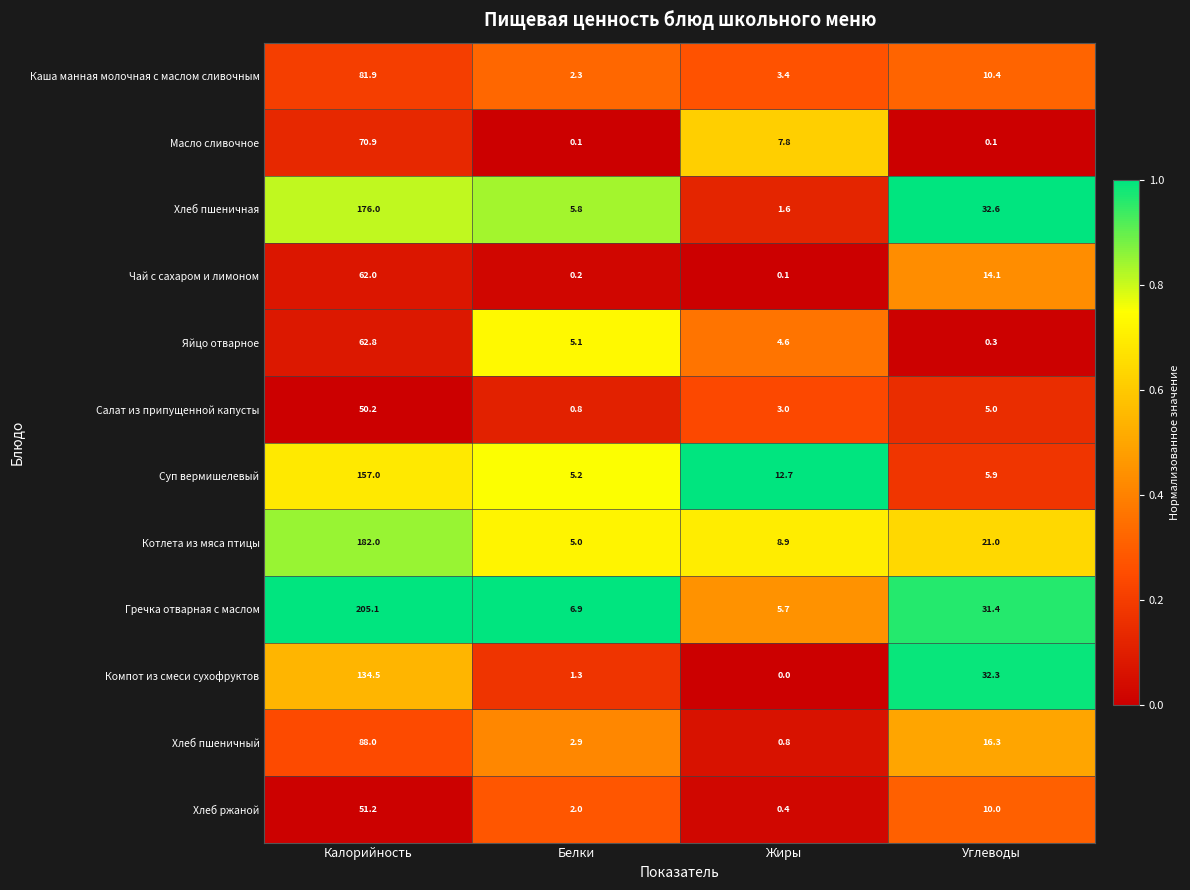

Which series has the widest spread of values?

Гречка отварная с маслом